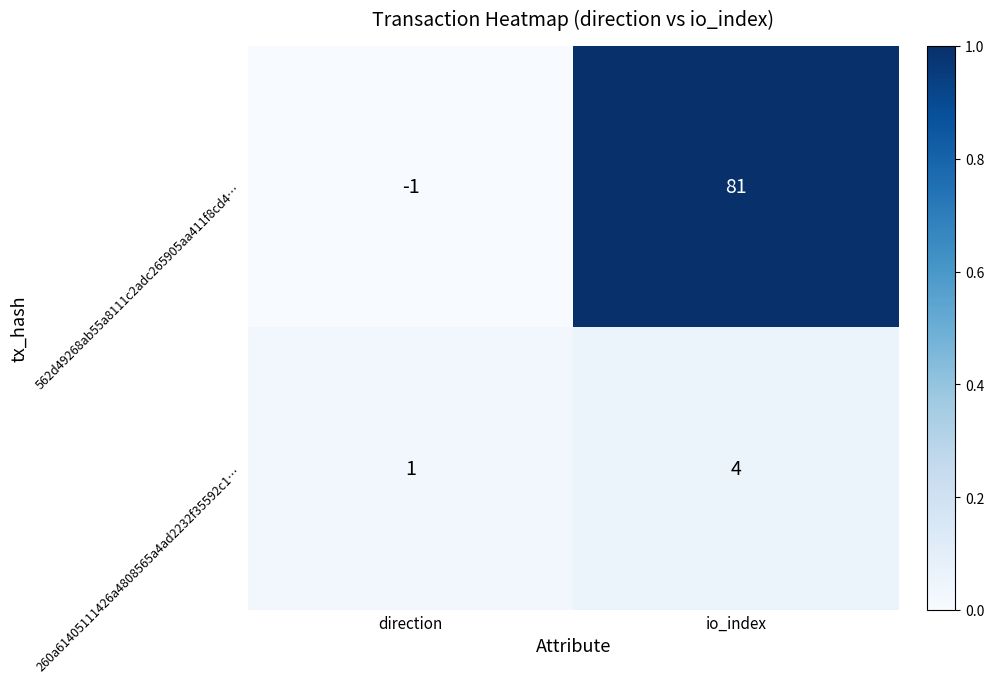

Which series has the widest spread of values?

562d49268ab55a8111c2adc265905aa411f8cd4…